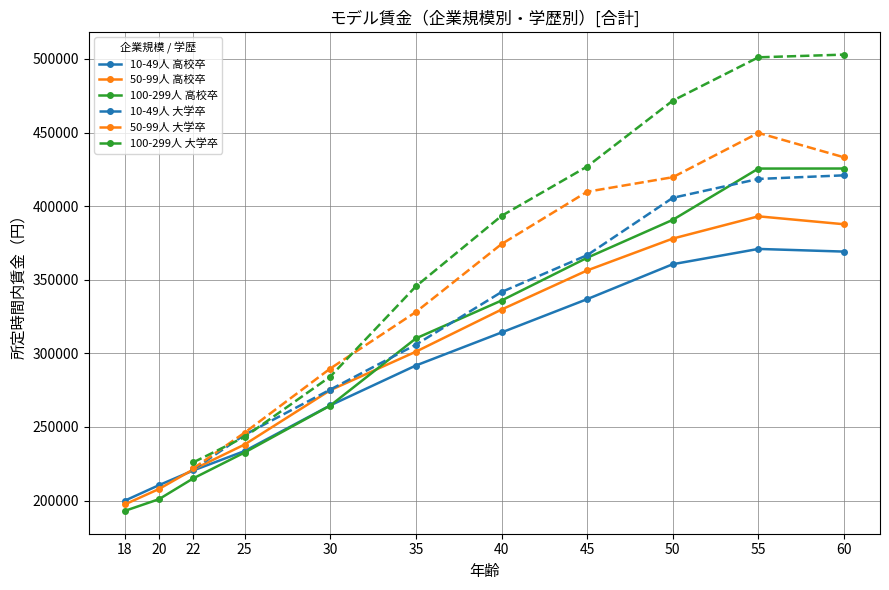

Between 55 and 30, which is larger?

55